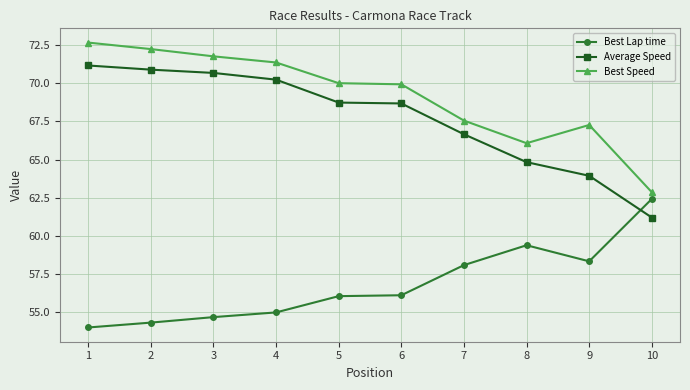

What is the difference between the highest and lowest values at 4?

16.4